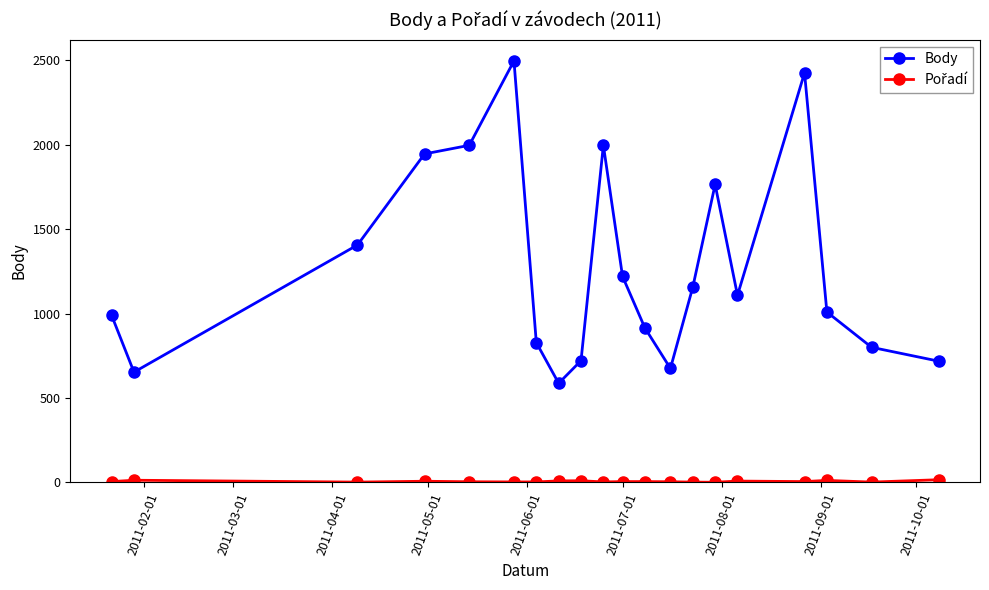

What is the maximum value shown in the chart?

2496